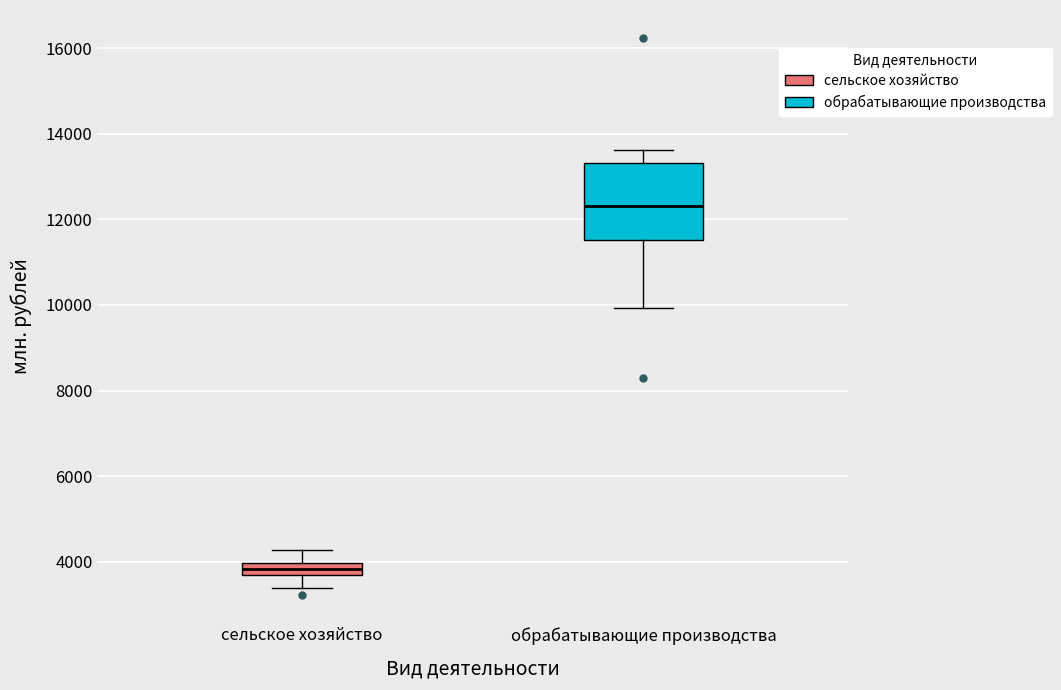

Which box has the highest median line?

обрабатывающие производства